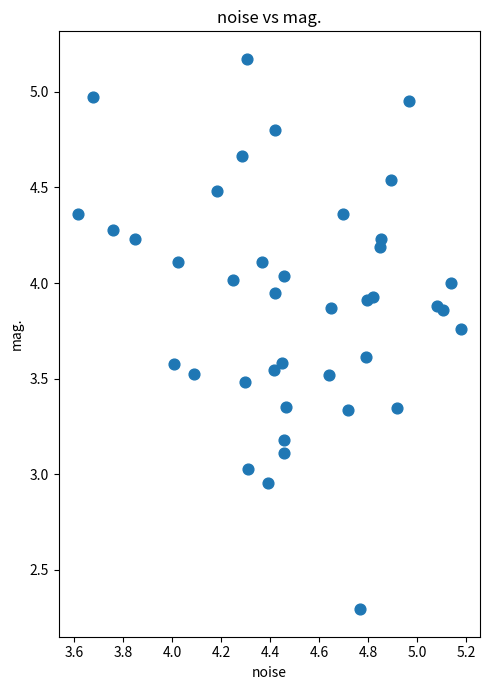

What is the range of X values (max minus min)?

1.6